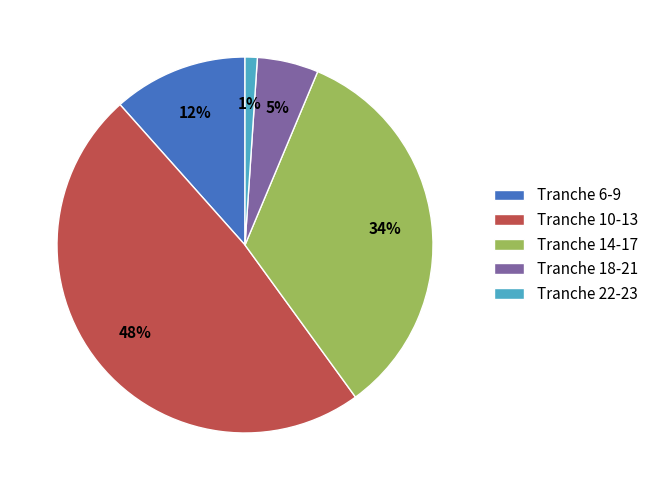

Combined, do Tranche 10-13 and Tranche 14-17 account for over 50%?

Yes